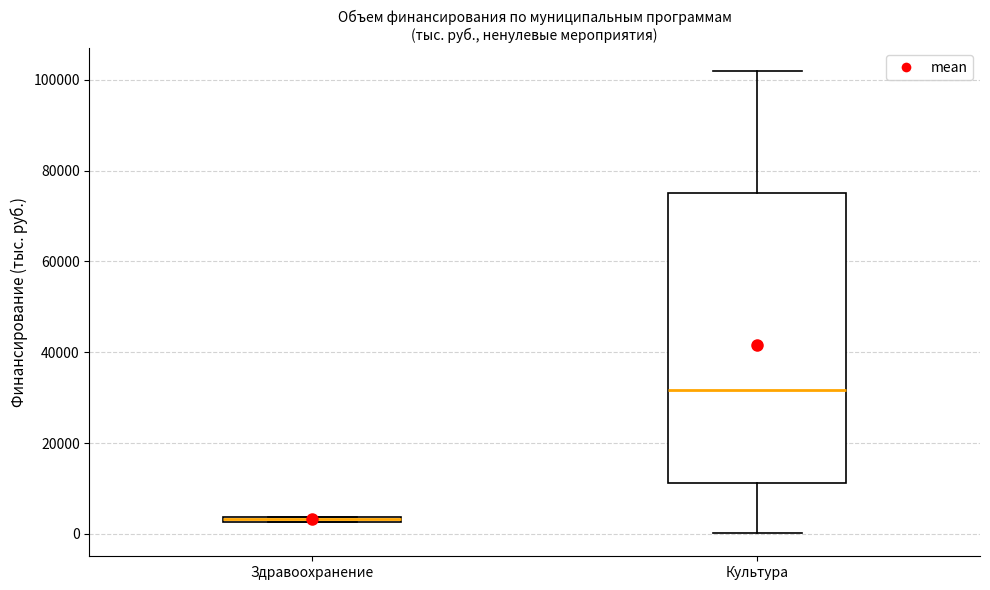

Which box is the tallest, from its lower edge to its upper edge?

Культура